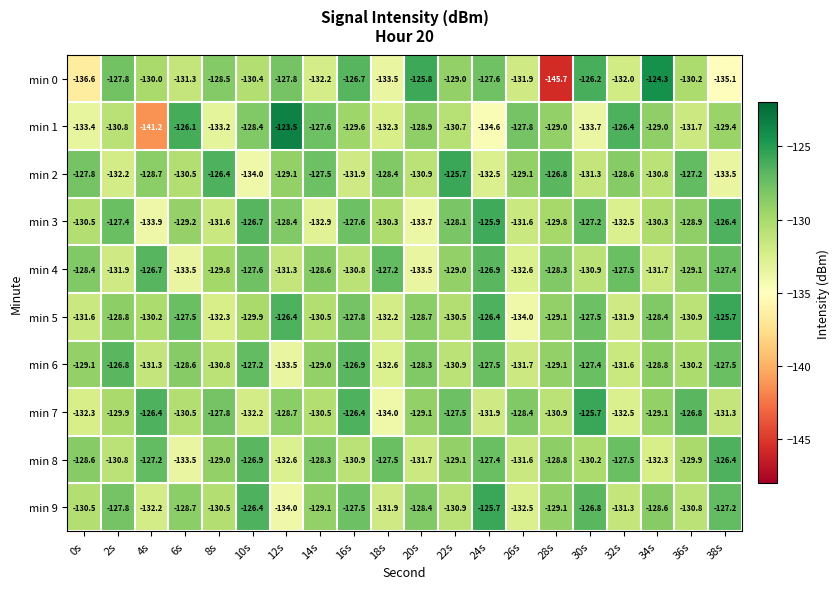

At which category is the sum across all series the highest?

16s